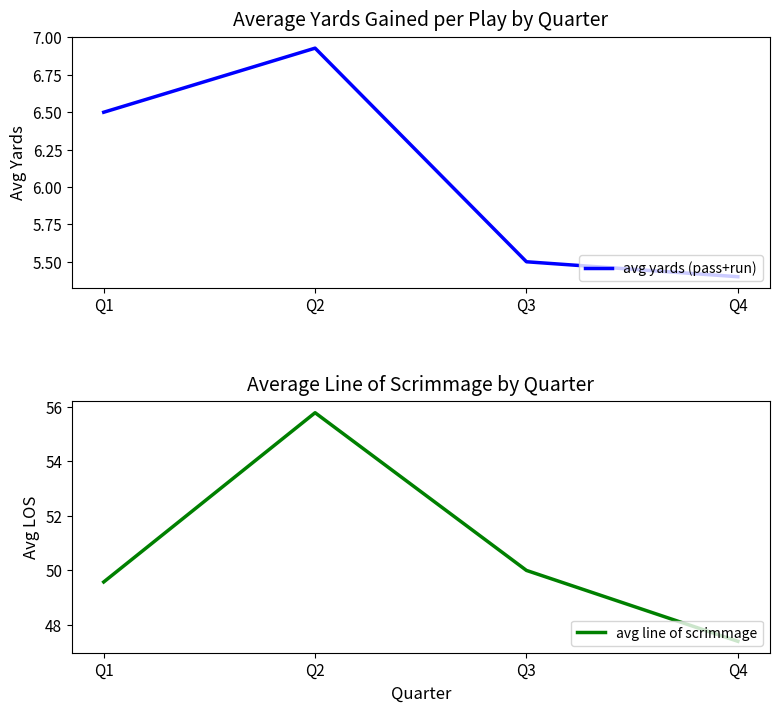

What is the difference between the second highest and minimum values in the avg line of scrimmage series?

2.6